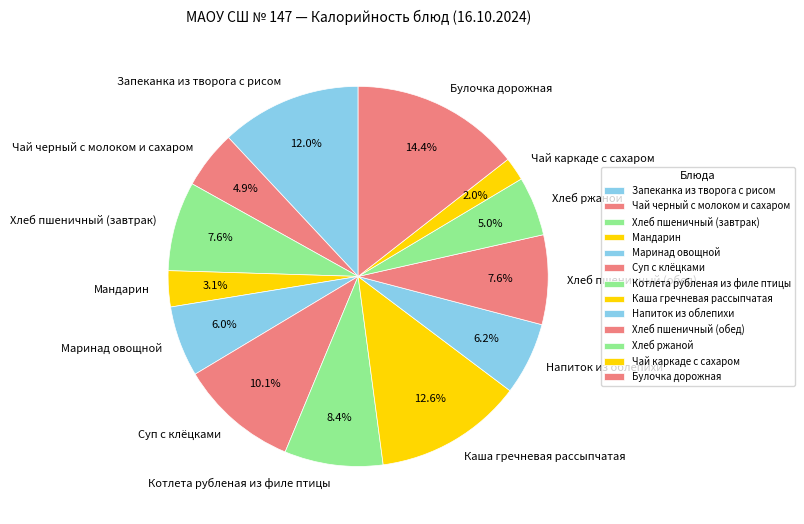

Which has a higher value, Маринад овощной or Котлета рубленая из филе птицы?

Котлета рубленая из филе птицы